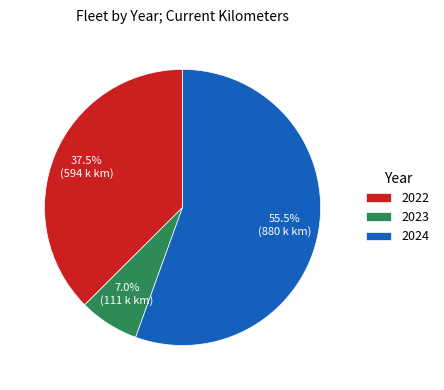

Approximately how many times larger is the value at 2022 compared to 2024?

0.7